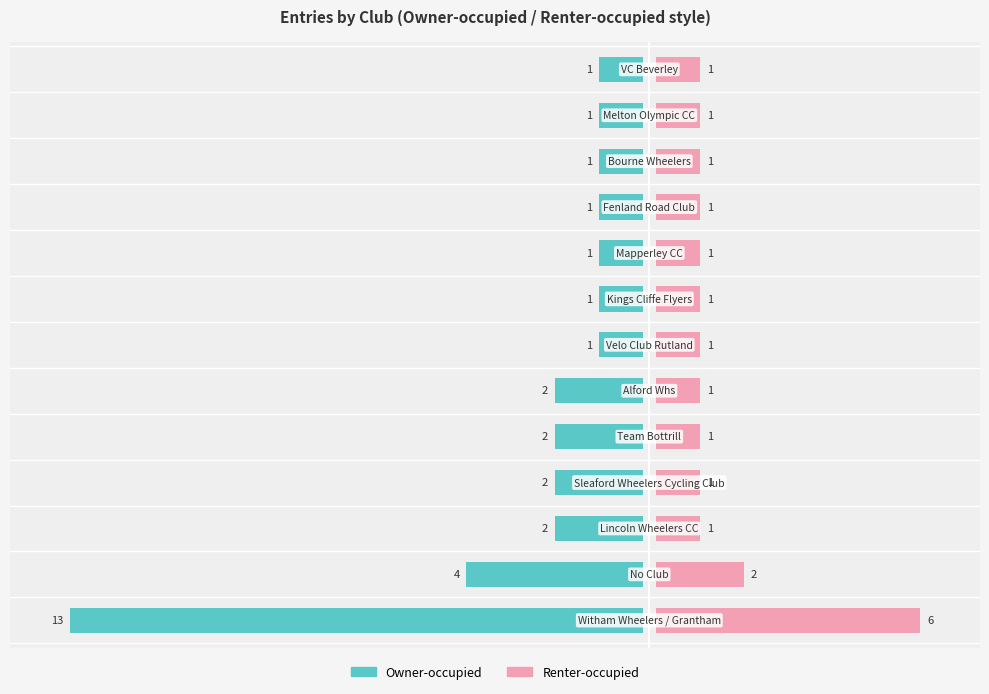

Rank the series at 6 from lowest to highest value.

Owner-occupied, Renter-occupied